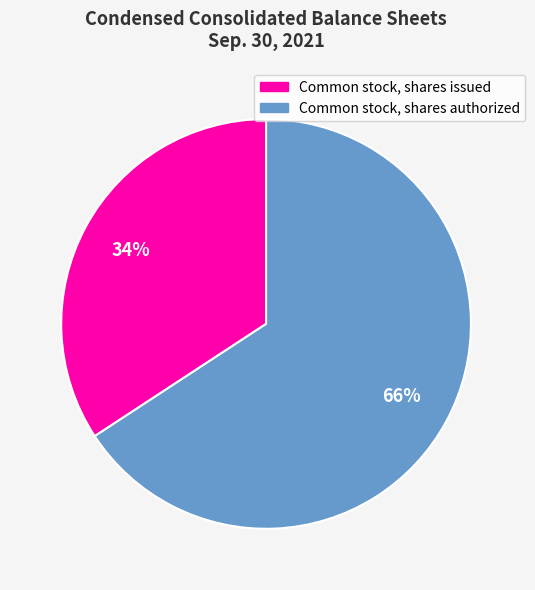

To the nearest percent, what is the difference between the largest and smallest slice percentages?

32%